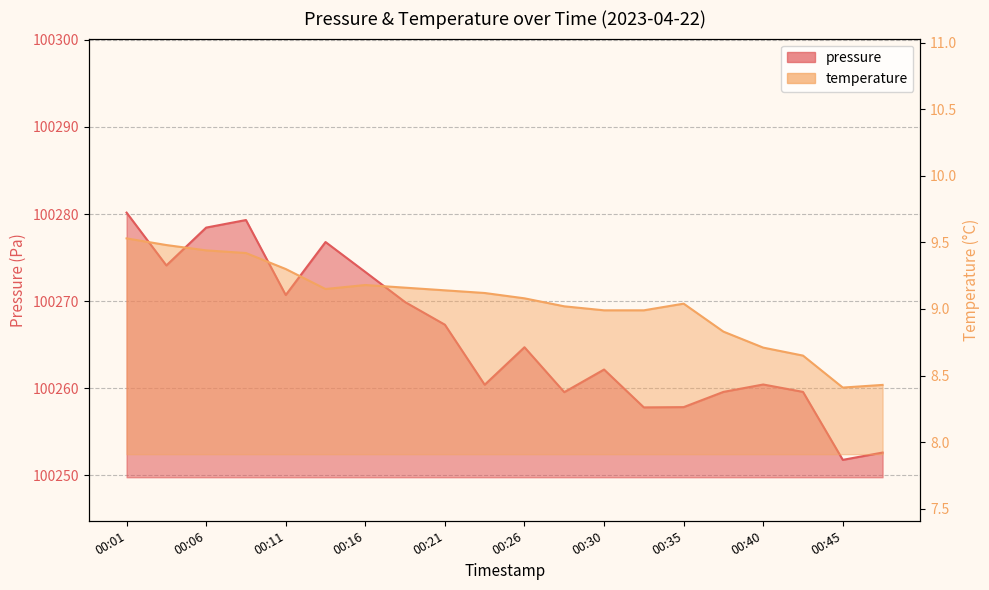

Does the chart display data point markers on the line(s)?

No